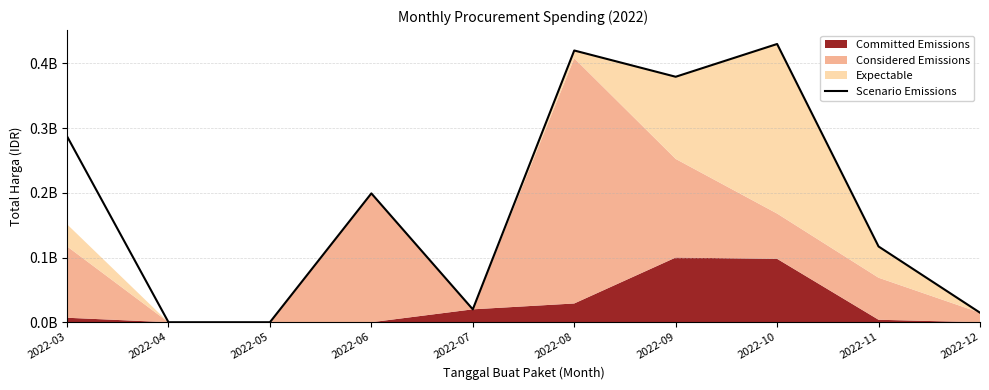

The value at 2022-11 is 31810453. True or false?

False